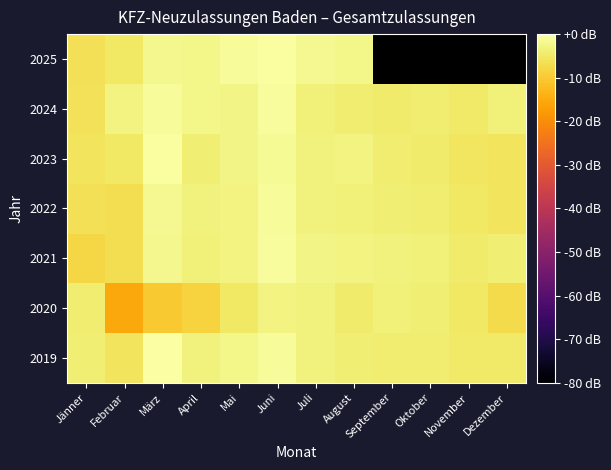

At which label does 2020 reach its peak?

Juni